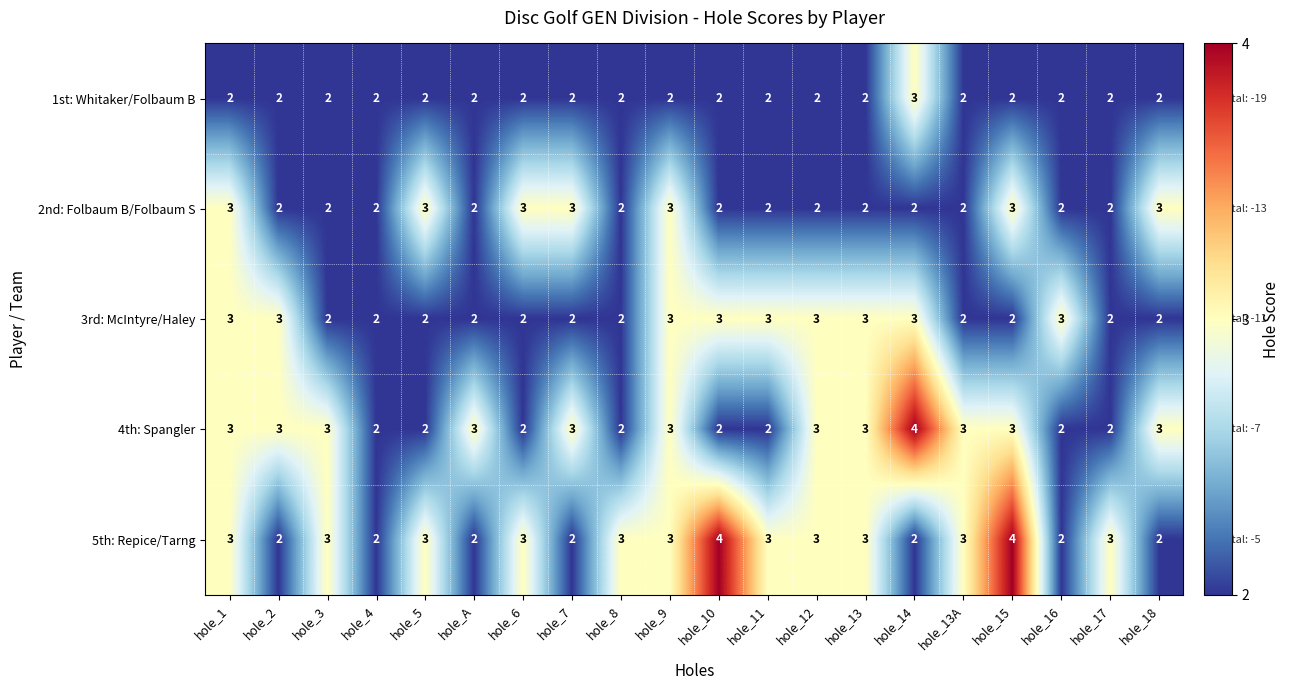

What value does the 4th: Spangler series have at hole_14?

4